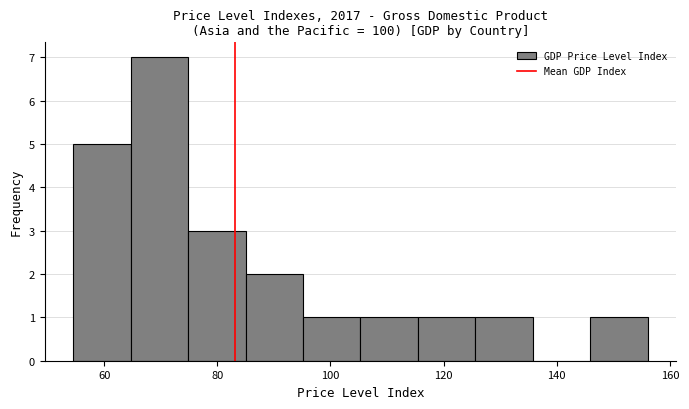

Reading left to right, list every bar in this chart as the range it spans on the x-axis followed by its height. Neither the bar edges nor the heights are printed on the chart, so give them approximately, as read against the axes.

54 to 64: 5
64 to 74: 7
74 to 84: 3
84 to 96: 2
96 to 106: 1
106 to 116: 1
116 to 126: 1
126 to 136: 1
136 to 146: 0
146 to 156: 1